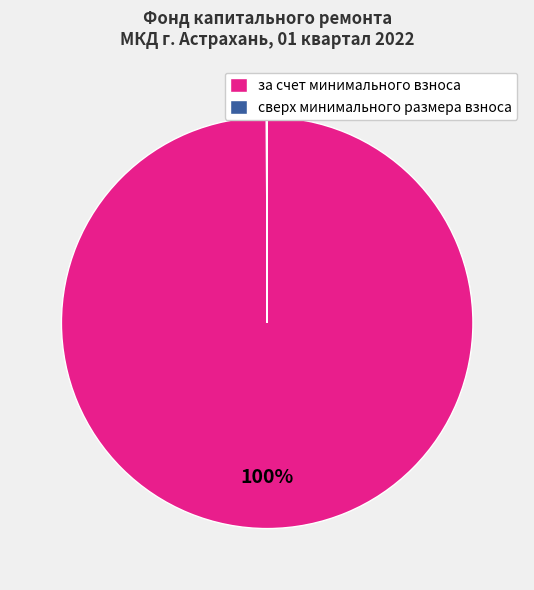

To the nearest percent, what portion does за счет минимального взноса represent?

100%